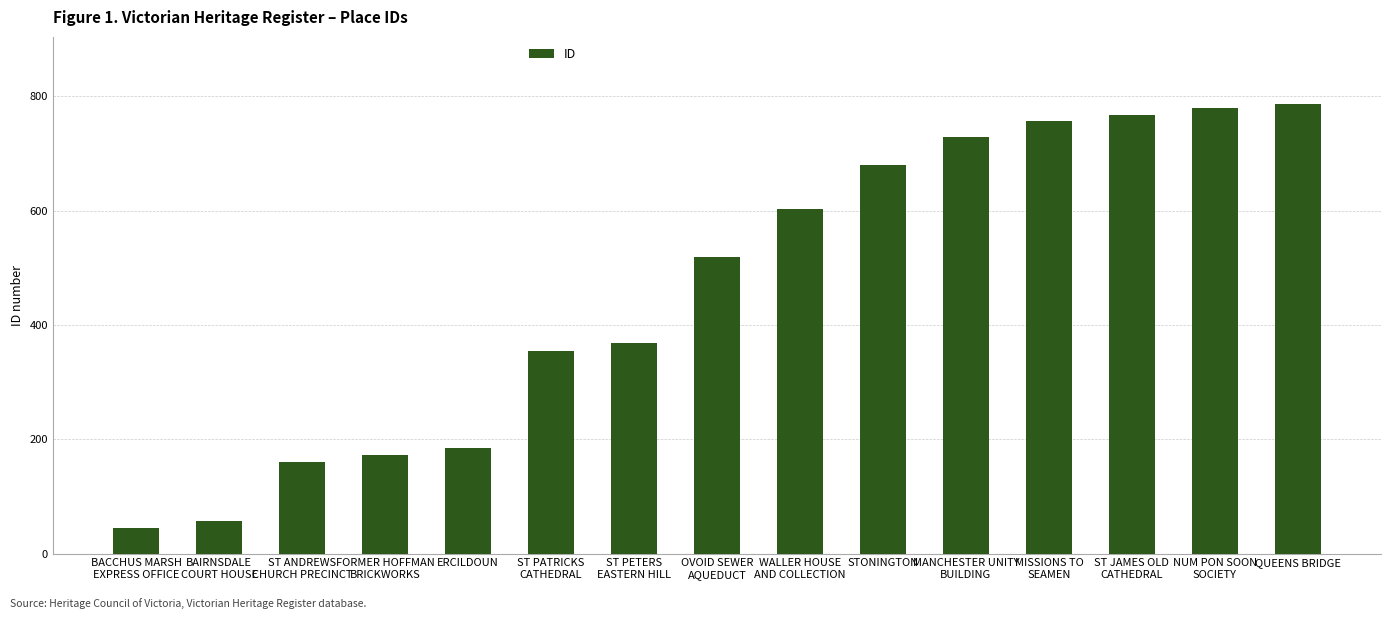

What is the maximum value shown in the chart?

786